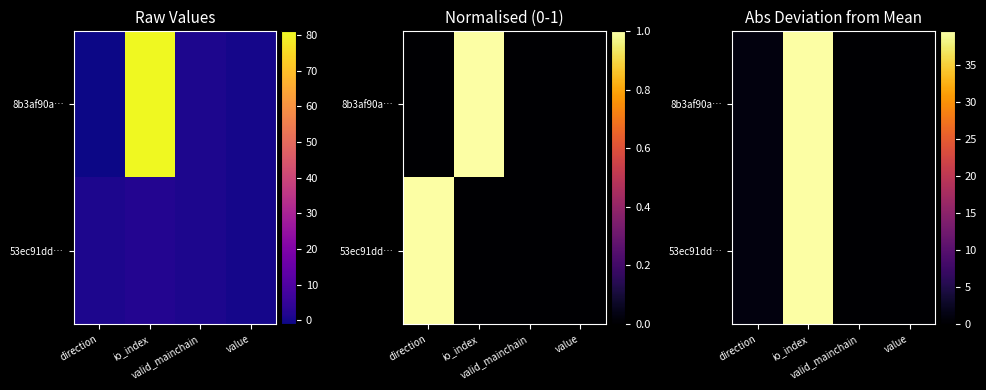

How many series are shown in this chart?

2